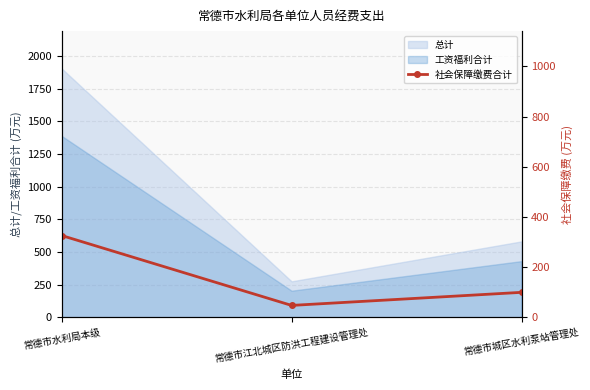

Rank the categories by value from highest to lowest.

常德市水利局本级, 常德市城区水利泵站管理处, 常德市江北城区防洪工程建设管理处